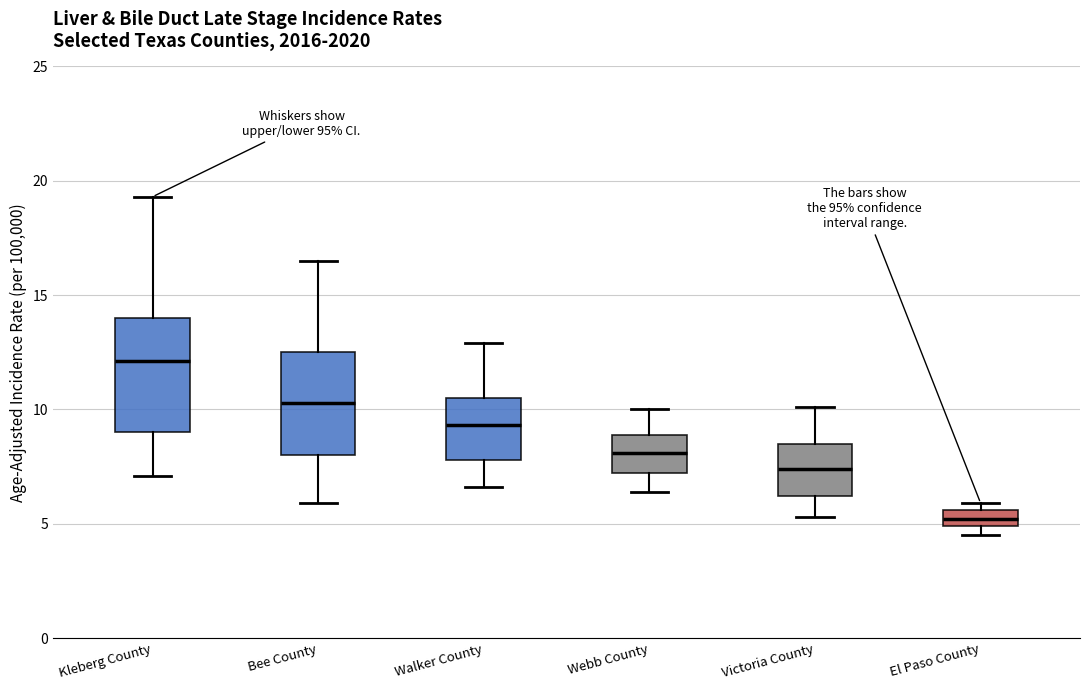

Where does the lower whisker of the box for Webb County end on the y-axis? The values are not printed on the chart, so give them approximately, as read against the axis.

6.5